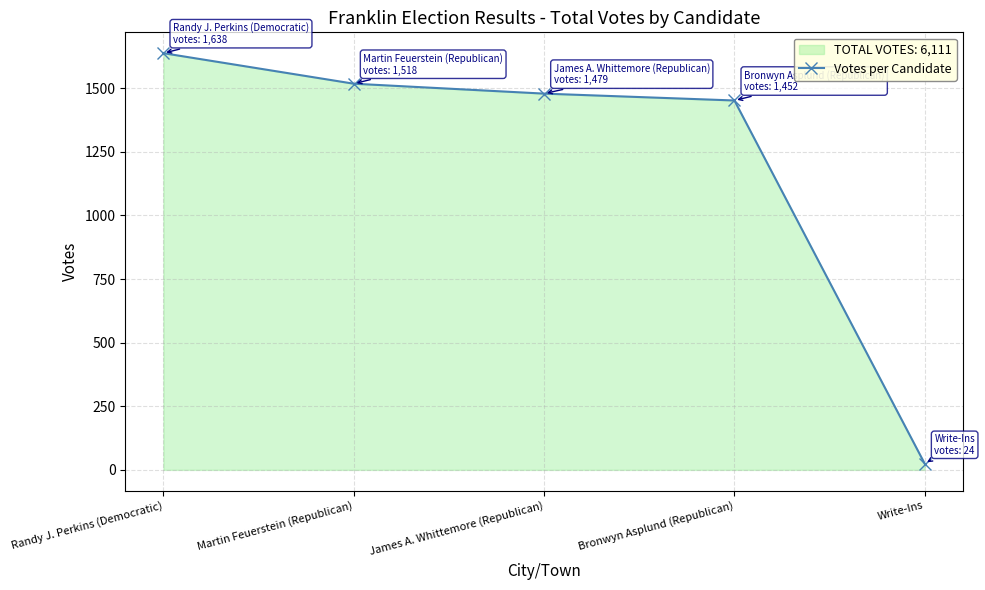

What is the sum of all values?

6111